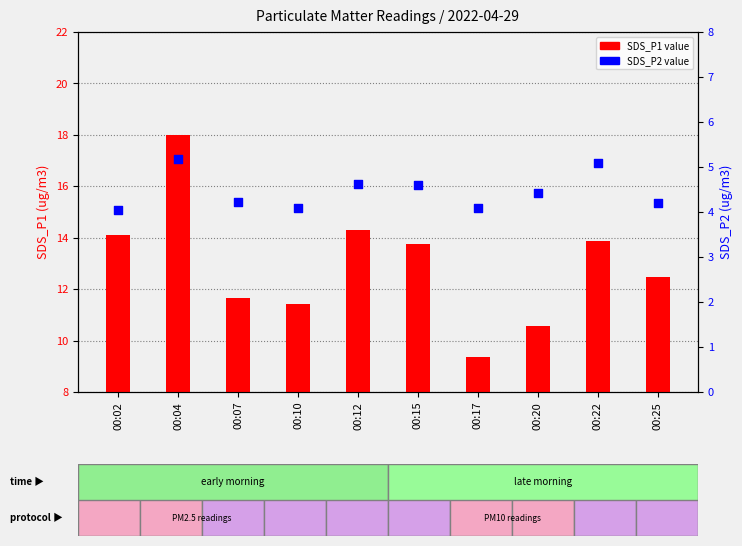

At which category is the sum across all series the highest?

00:04